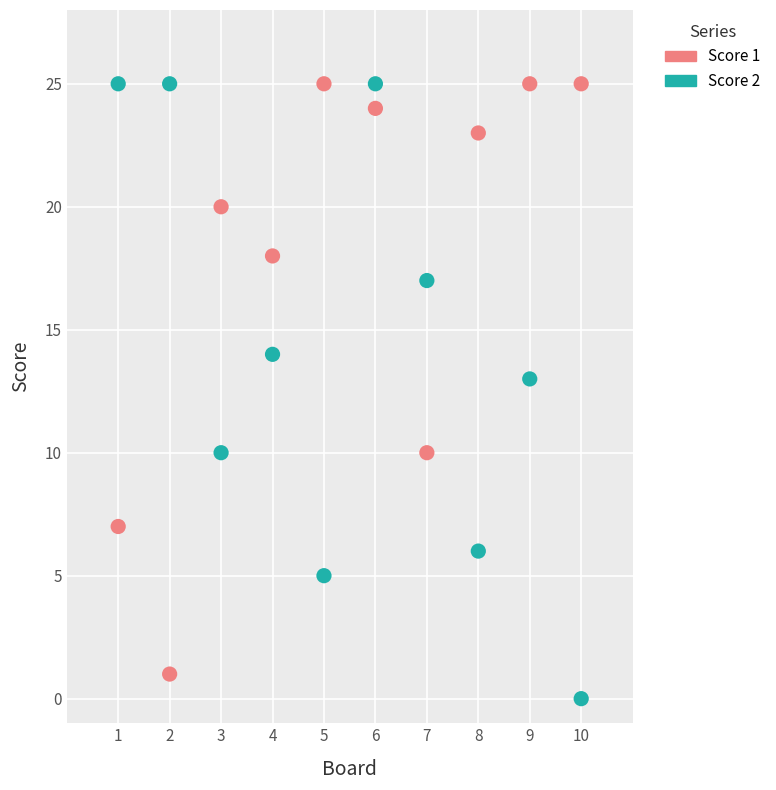

Across all series, what Y value is closest to 12?

13